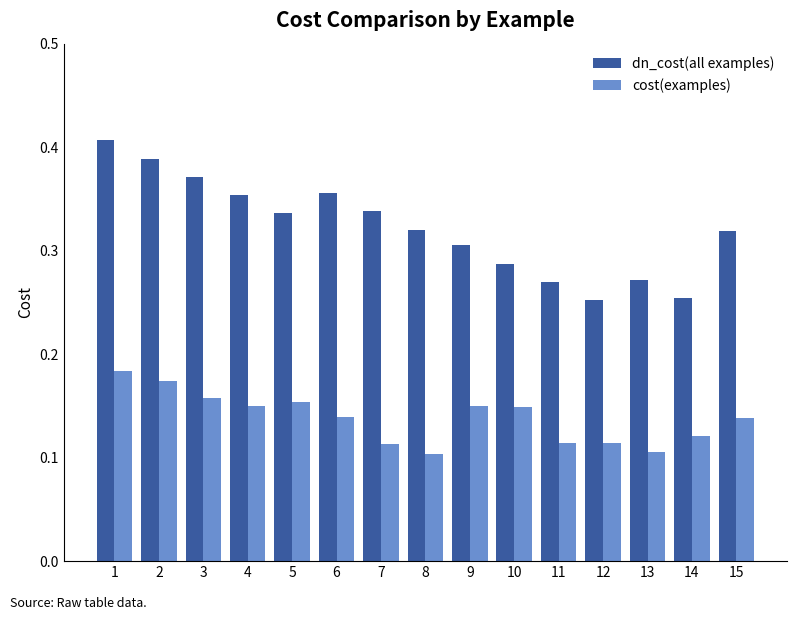

The value of cost(examples) at 10 is 0.1. True or false?

True